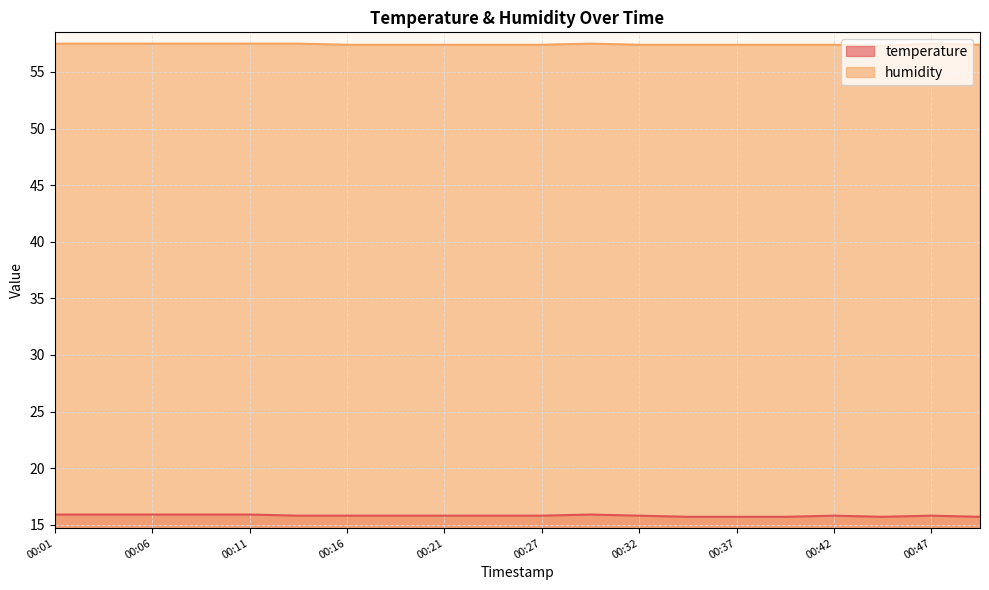

What are all the series names shown in the legend?

temperature, humidity